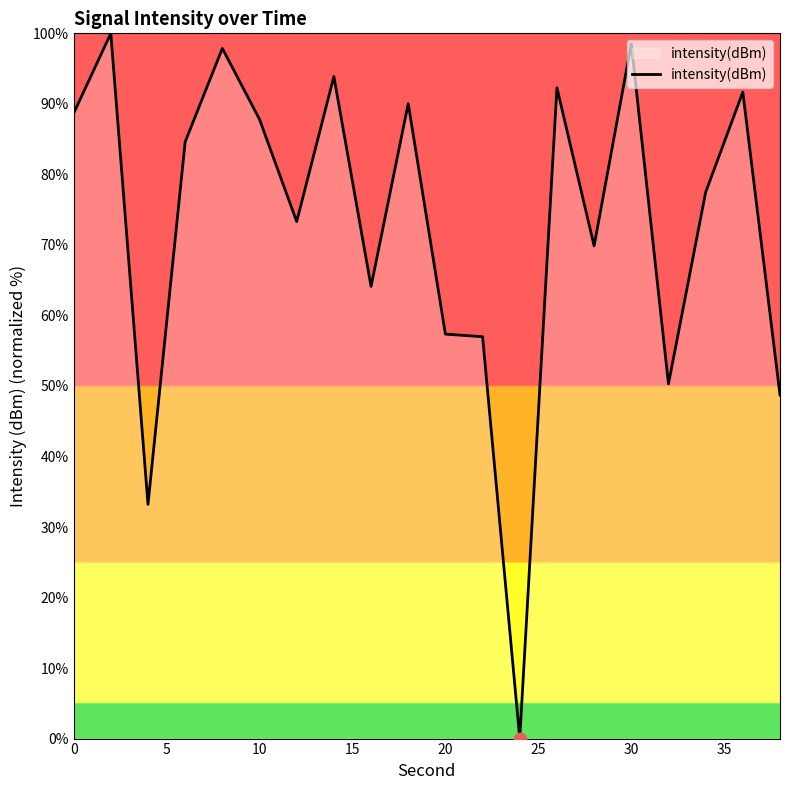

What is the difference between the maximum and minimum values?

100.0